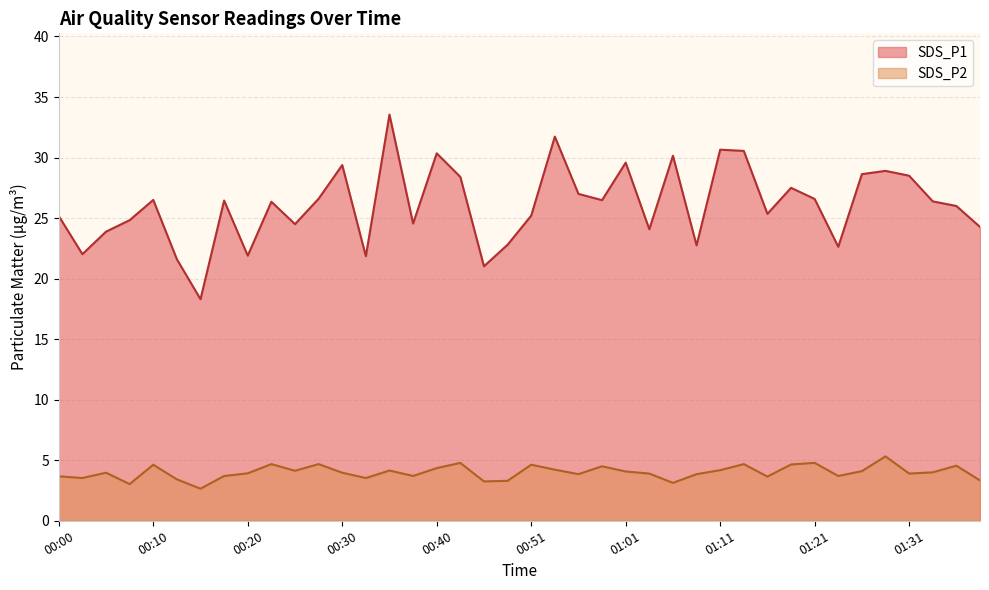

In SDS_P1, how many points are higher than both neighbors (excluding endpoints)?

12